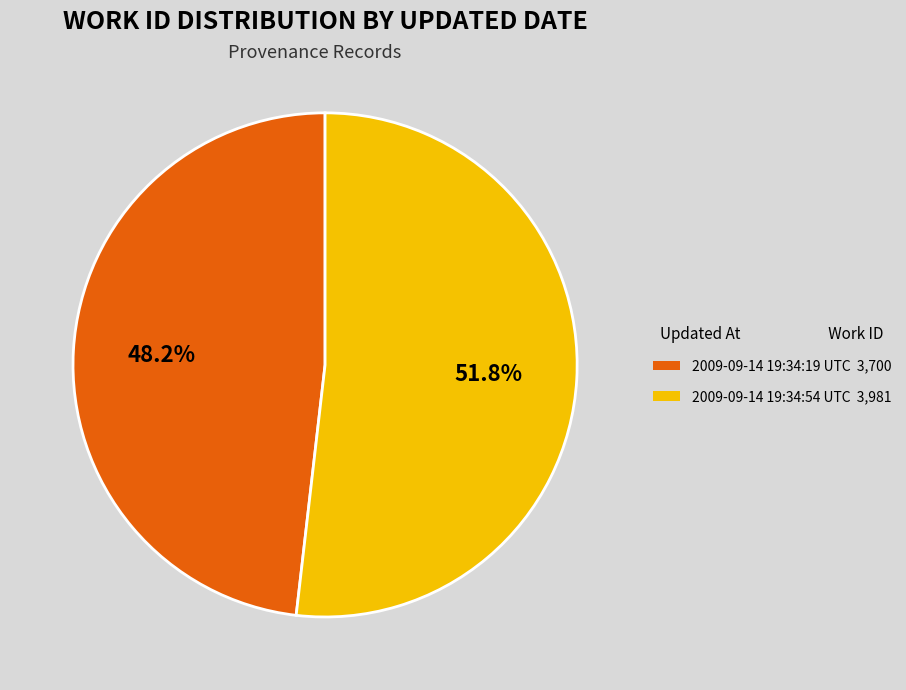

Combined, what portion of the pie is 2009-09-14 19:34:54 UTC and 2009-09-14 19:34:19 UTC?

100.0%